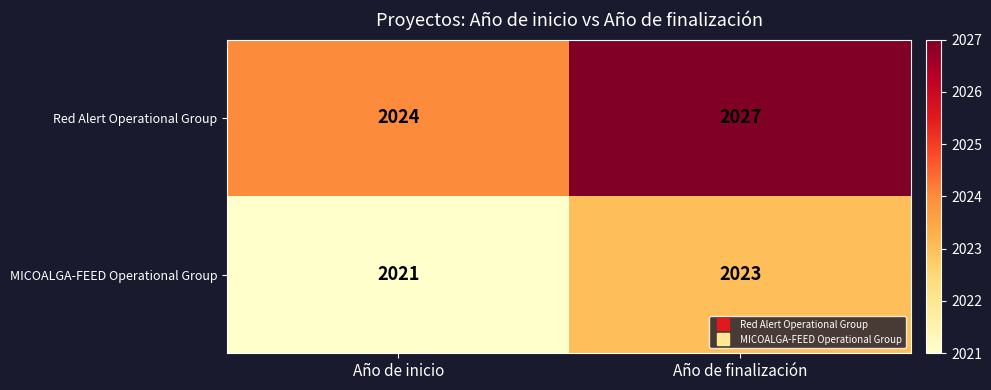

True or false: Red Alert Operational Group has a value of 2027 at Año de finalización.

True